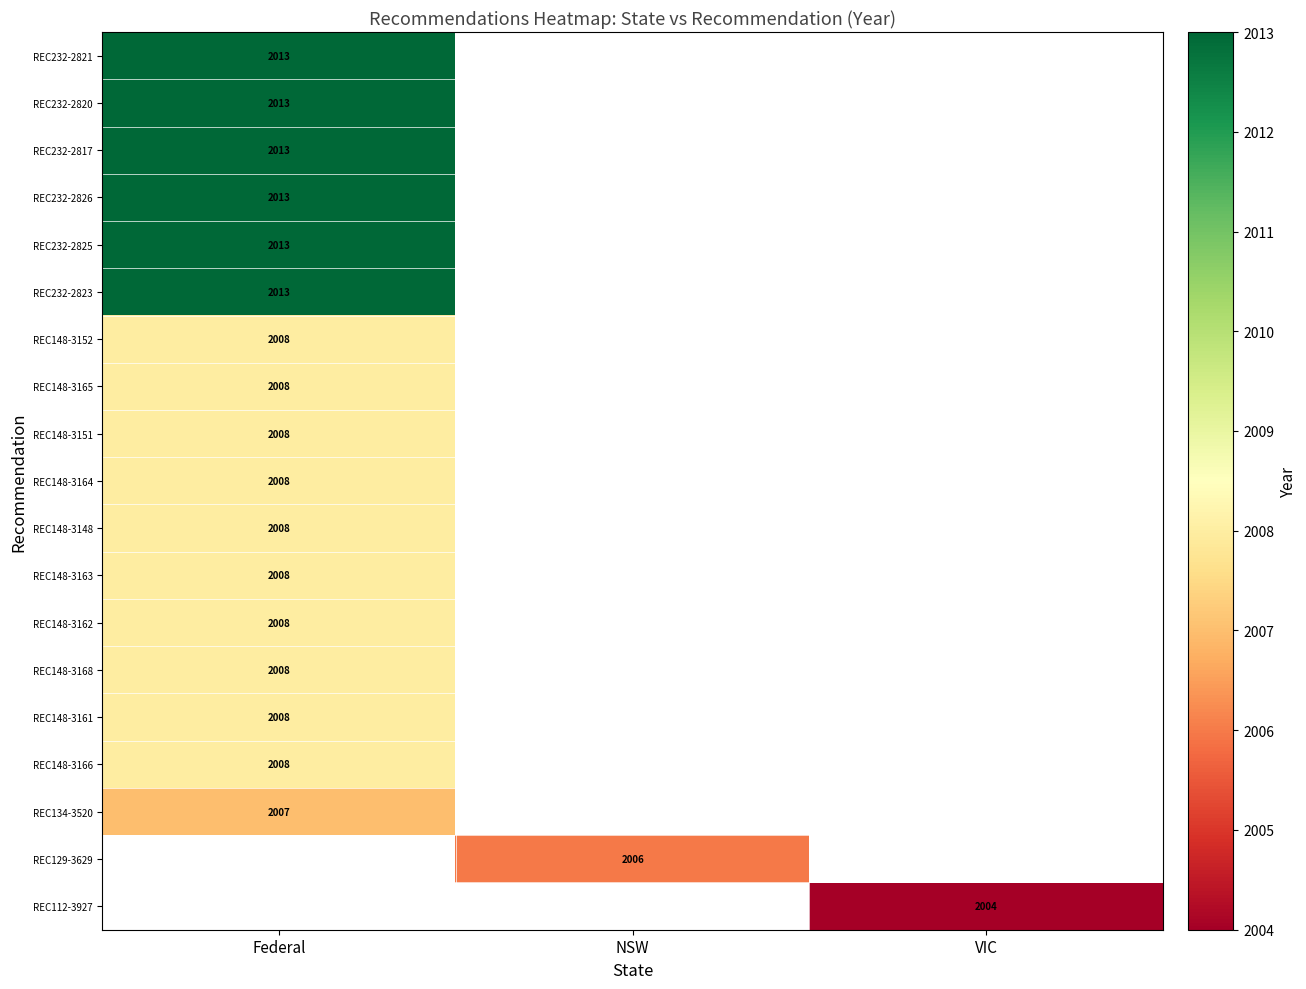

The REC232-2825 series shows 2013 at Federal. True or false?

True